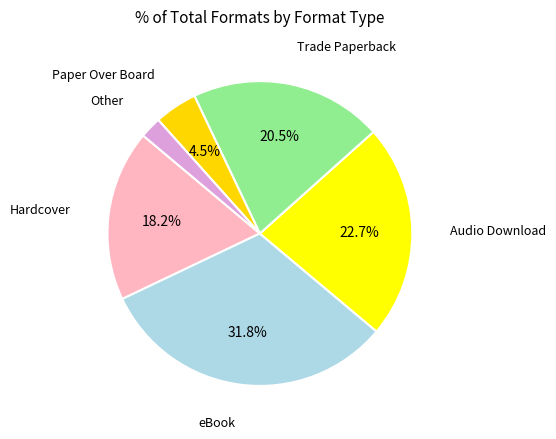

Which has a higher value, eBook or Other?

eBook